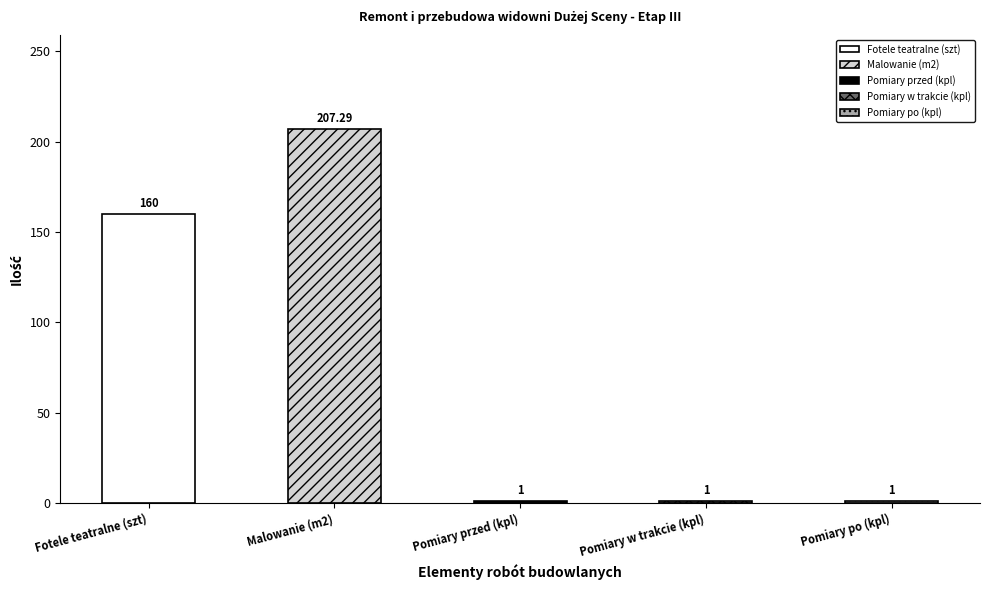

What is the sum of all values?

370.3